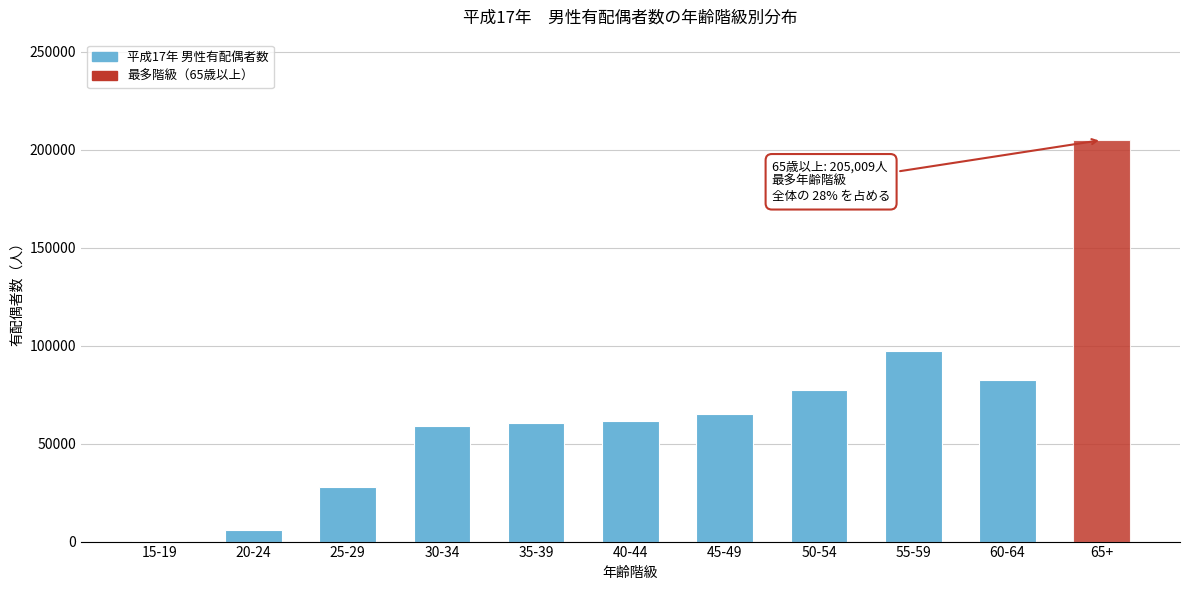

What is the sum of all values?

742680